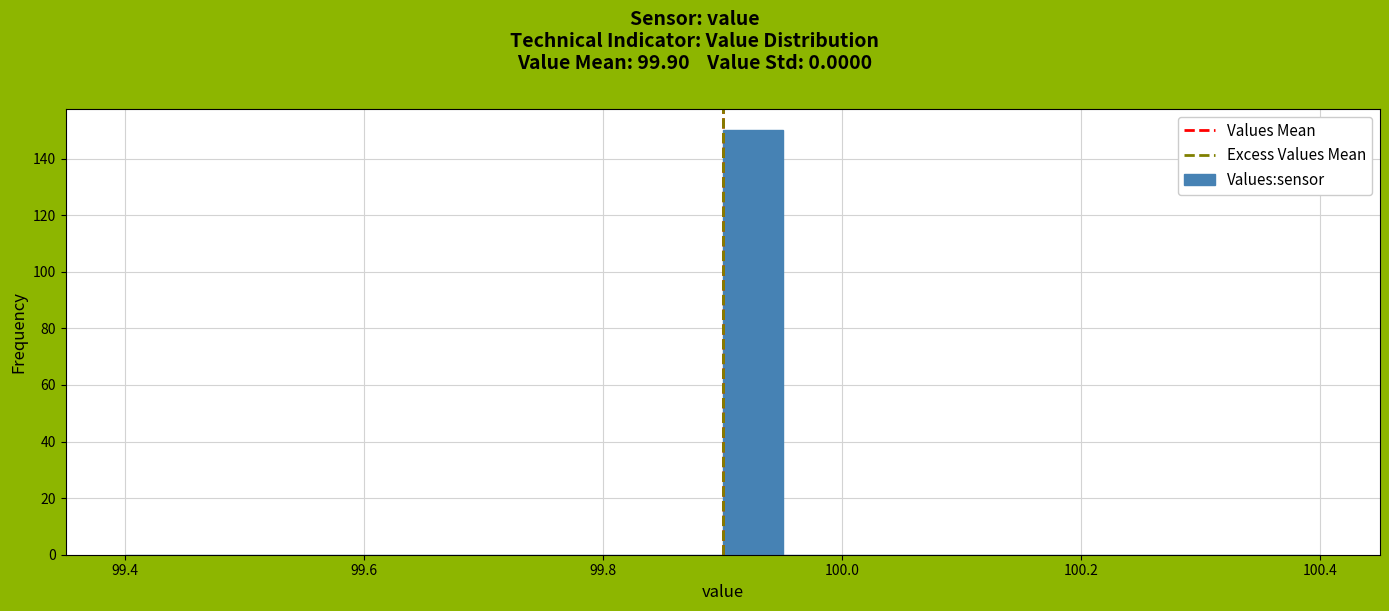

Read against the x-axis, roughly where is the centre of the tallest bar?

99.92